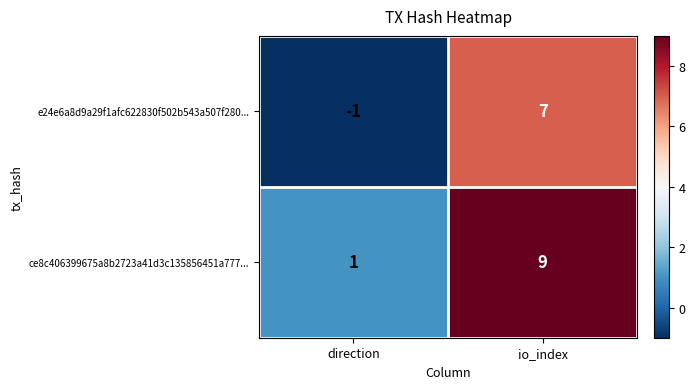

What is the sum of the ce8c406399675a8b2723a41d3c135856451a777... values at direction and io_index?

10